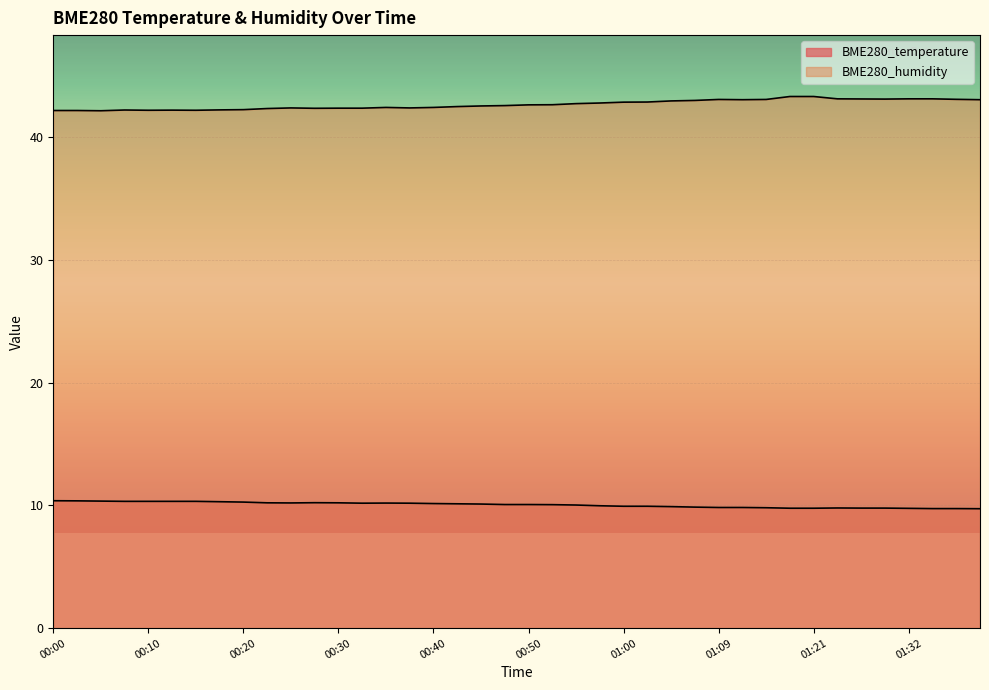

At which label does BME280_humidity reach its peak?

01:17